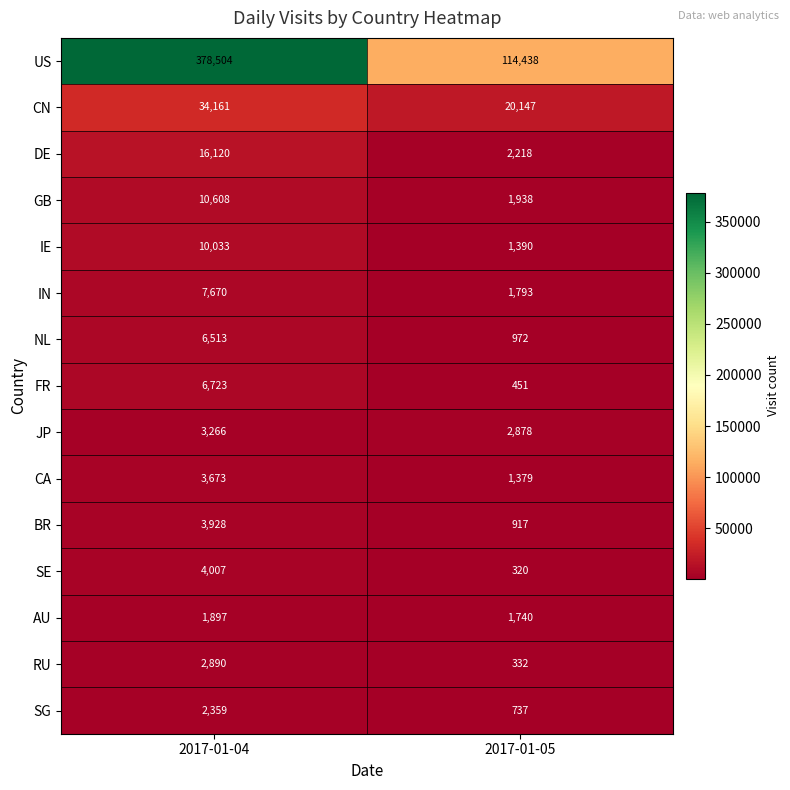

Reading left to right, transcribe all the data shown in this chart.

US: 2017-01-04=378504	2017-01-05=114438
CN: 2017-01-04=34161	2017-01-05=20147
DE: 2017-01-04=16120	2017-01-05=2218
GB: 2017-01-04=10608	2017-01-05=1938
IE: 2017-01-04=10033	2017-01-05=1390
IN: 2017-01-04=7670	2017-01-05=1793
NL: 2017-01-04=6513	2017-01-05=972
FR: 2017-01-04=6723	2017-01-05=451
JP: 2017-01-04=3266	2017-01-05=2878
CA: 2017-01-04=3673	2017-01-05=1379
BR: 2017-01-04=3928	2017-01-05=917
SE: 2017-01-04=4007	2017-01-05=320
AU: 2017-01-04=1897	2017-01-05=1740
RU: 2017-01-04=2890	2017-01-05=332
SG: 2017-01-04=2359	2017-01-05=737